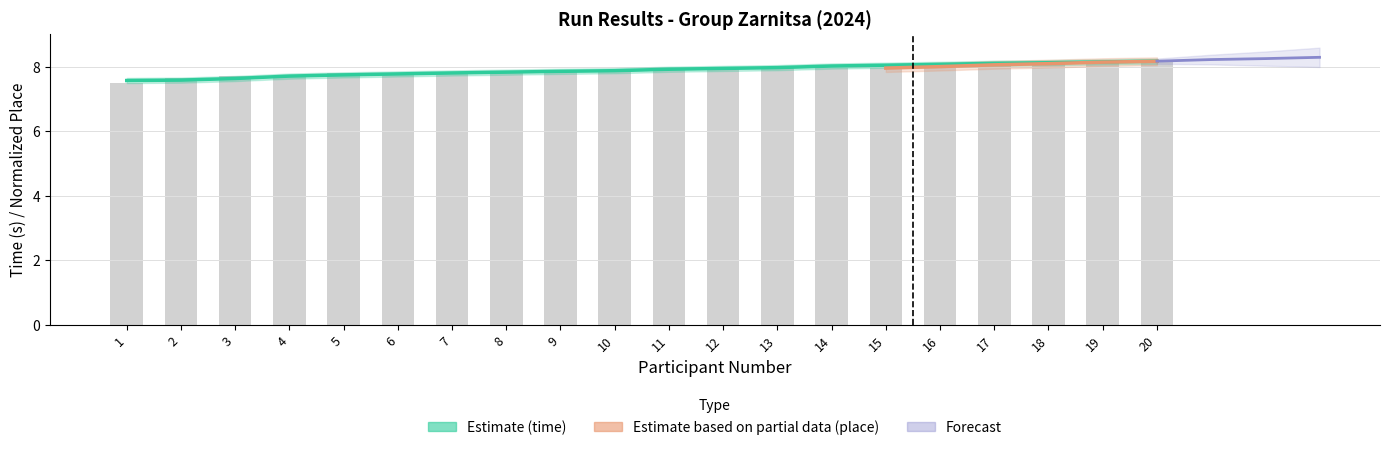

What is the sum of all time values?

158.3